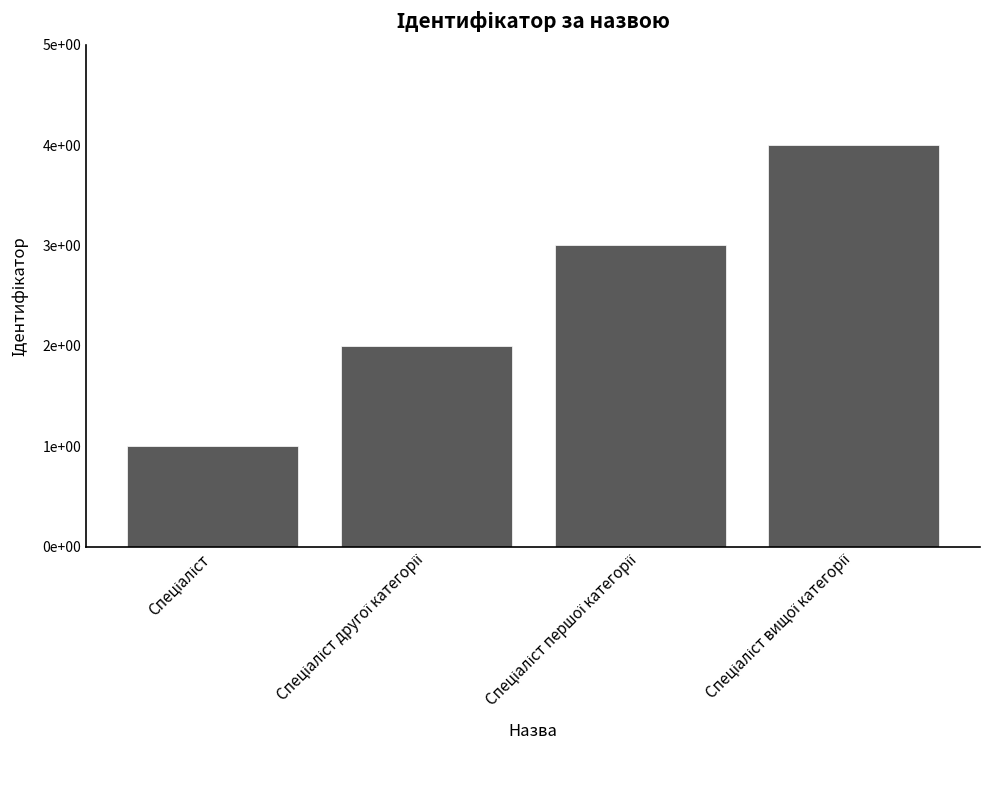

Which category has the lowest value across all series?

Спеціаліст